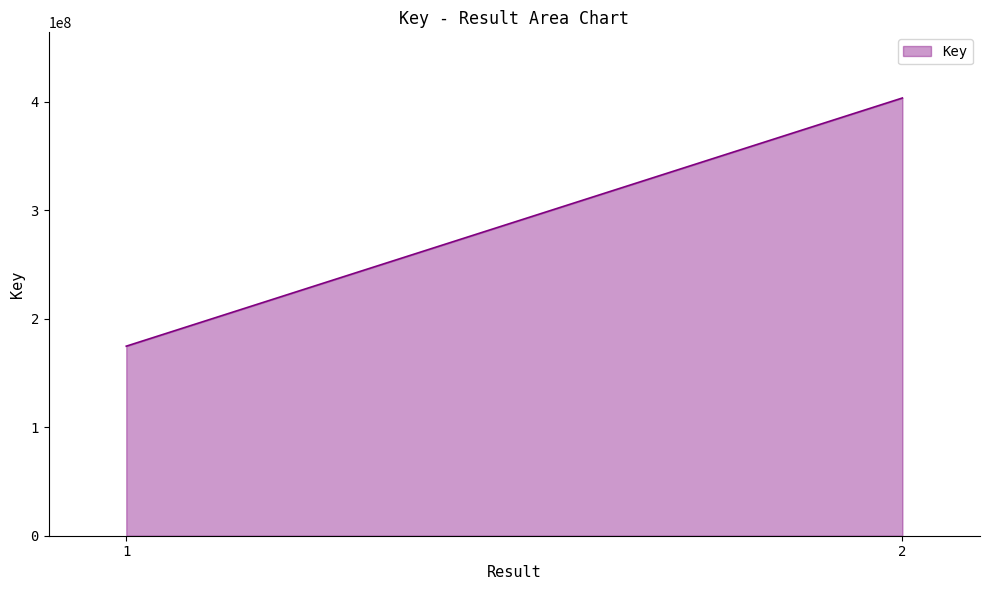

Is it true that the value at 2 is 90179170?

False